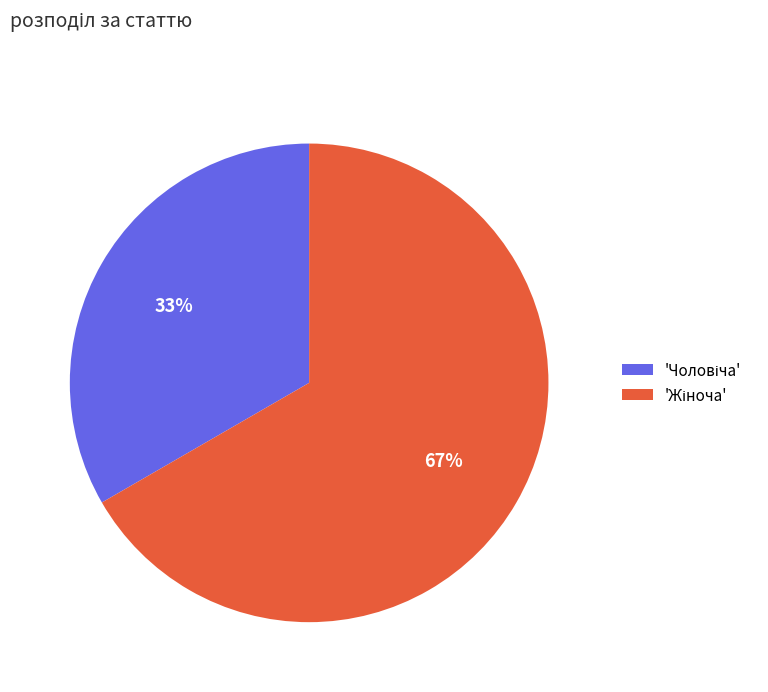

Does any single category account for the majority?

Yes